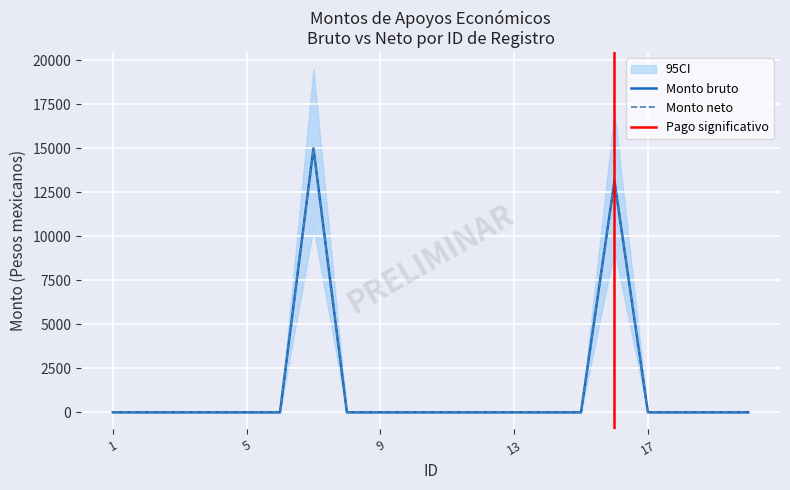

Which series has the widest spread of values?

Monto bruto